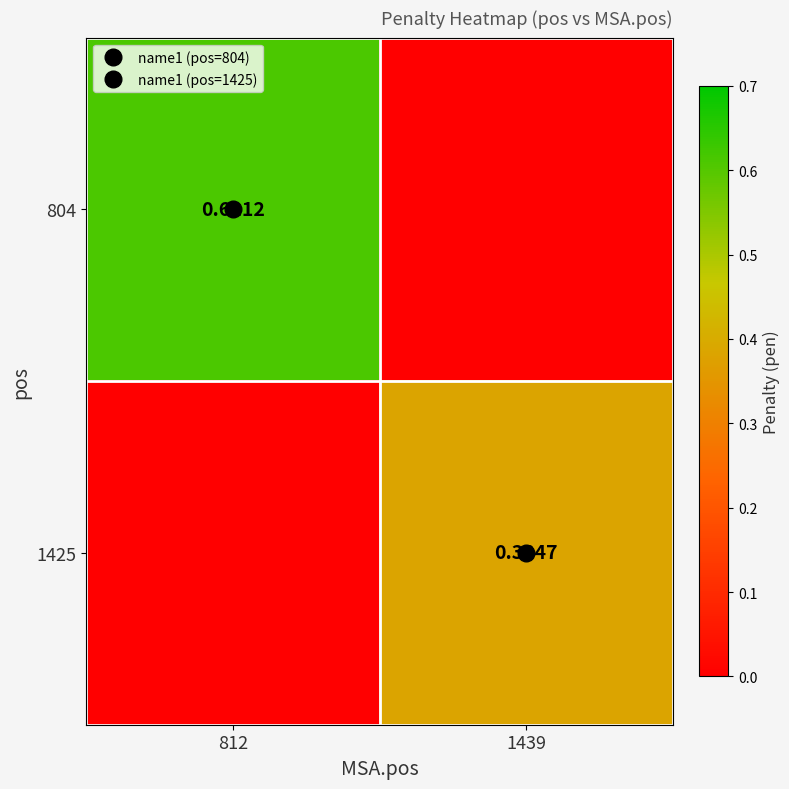

At which label does 804 reach its minimum?

1439